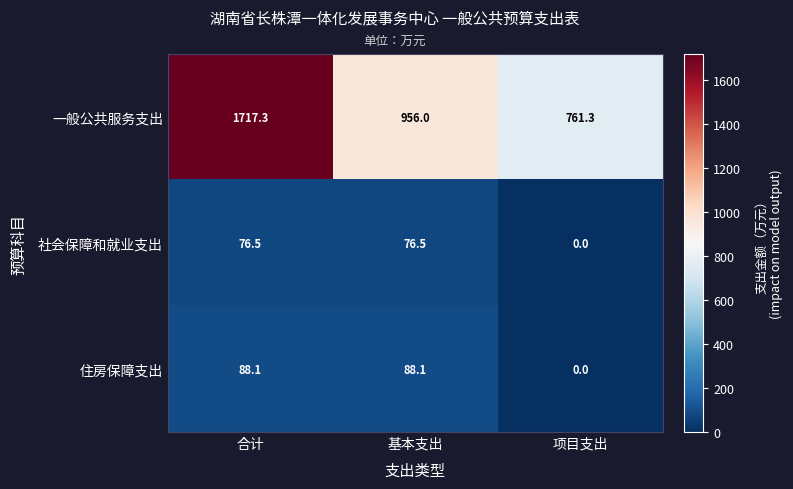

What is the total value across all series at 项目支出?

761.3